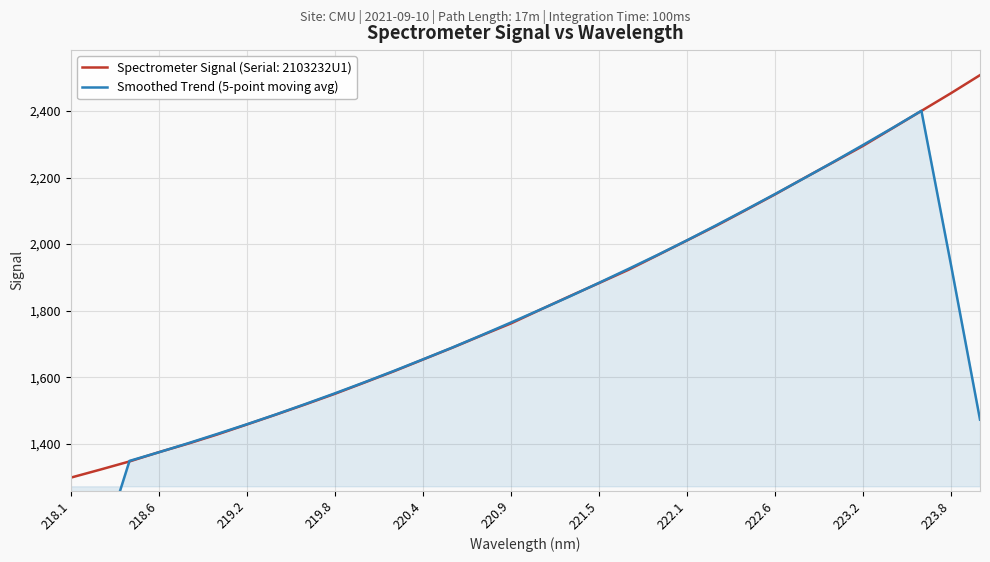

The value of Spectrometer Signal (Serial: 2103232U1) at 220.9 is 527.2. True or false?

False